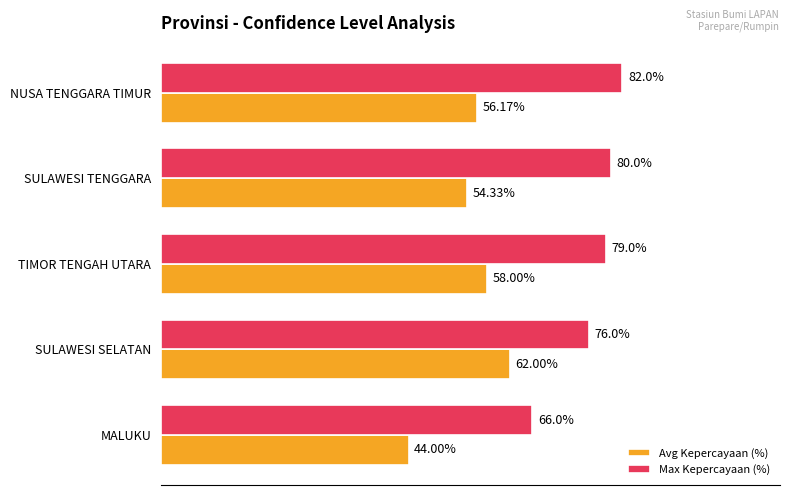

What are all the series names shown in the legend?

Avg Kepercayaan (%), Max Kepercayaan (%)